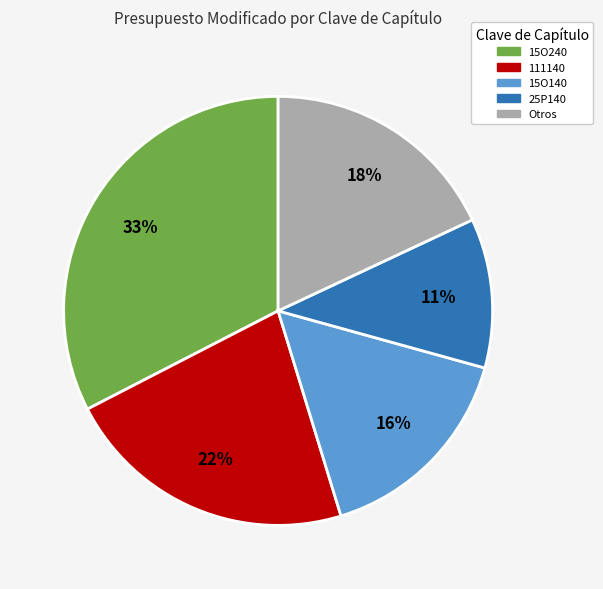

How many slices are in this pie chart?

5